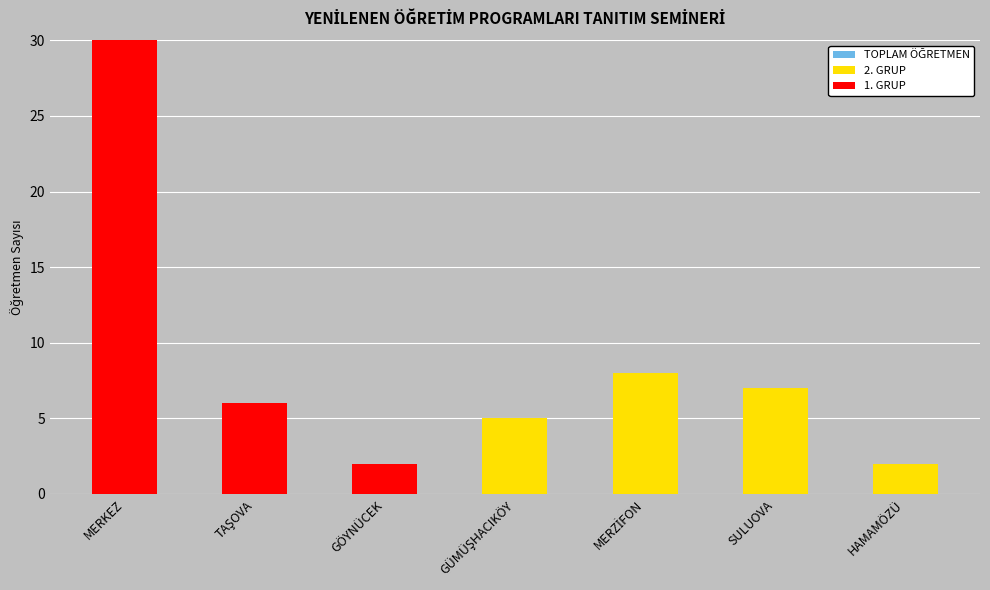

What is the difference between the maximum and second lowest values in the 2. GRUP series?

8